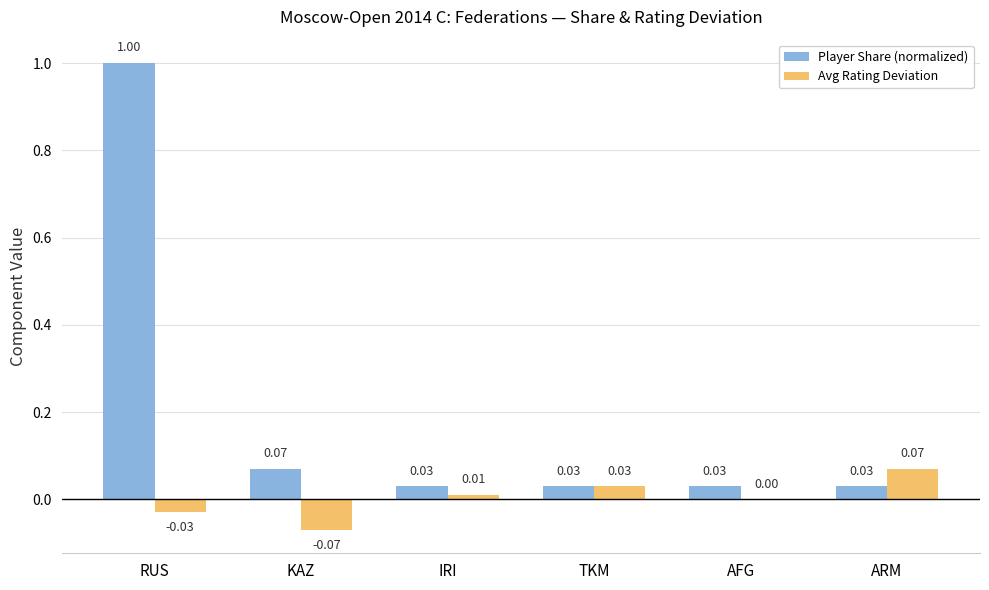

How many categories are shown in the chart?

6